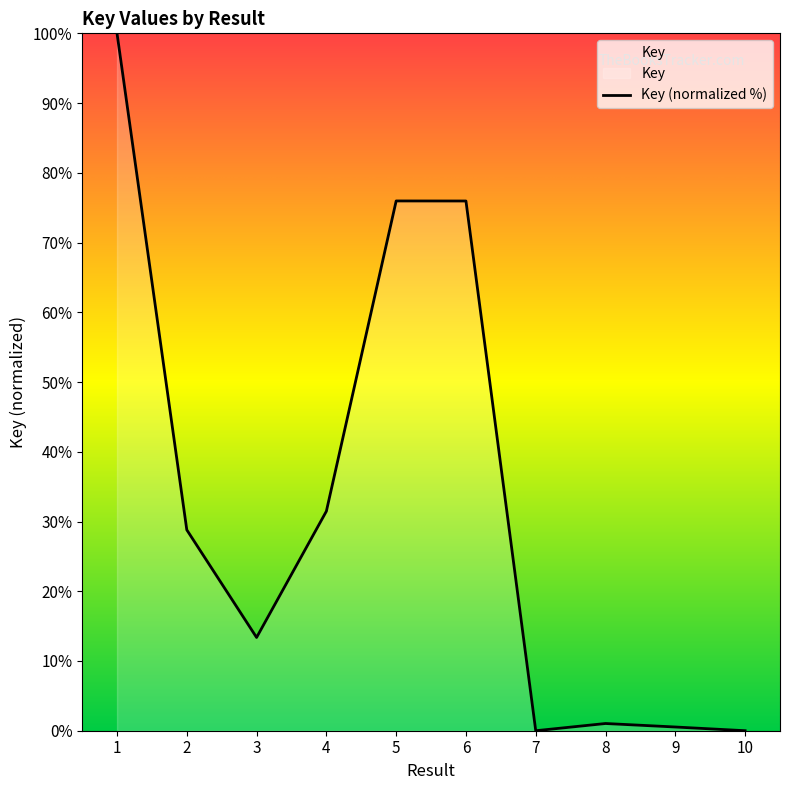

The value at 3 is 21.1. True or false?

False